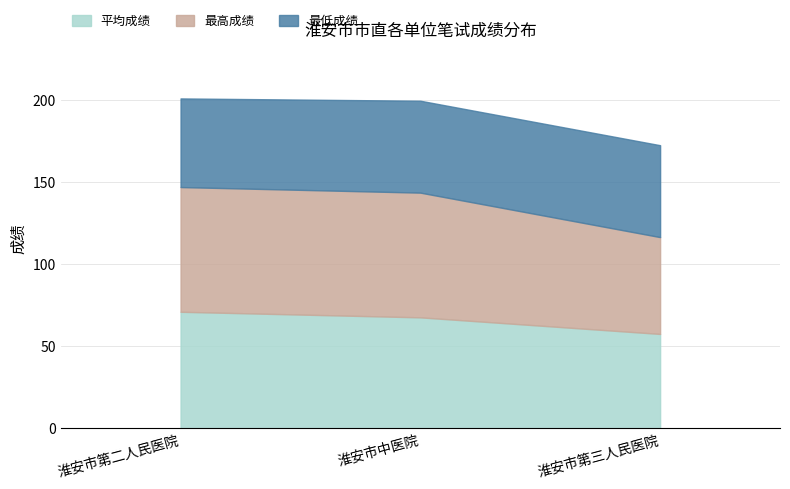

List the series in order of their peak value, highest first.

最高成绩, 平均成绩, 最低成绩